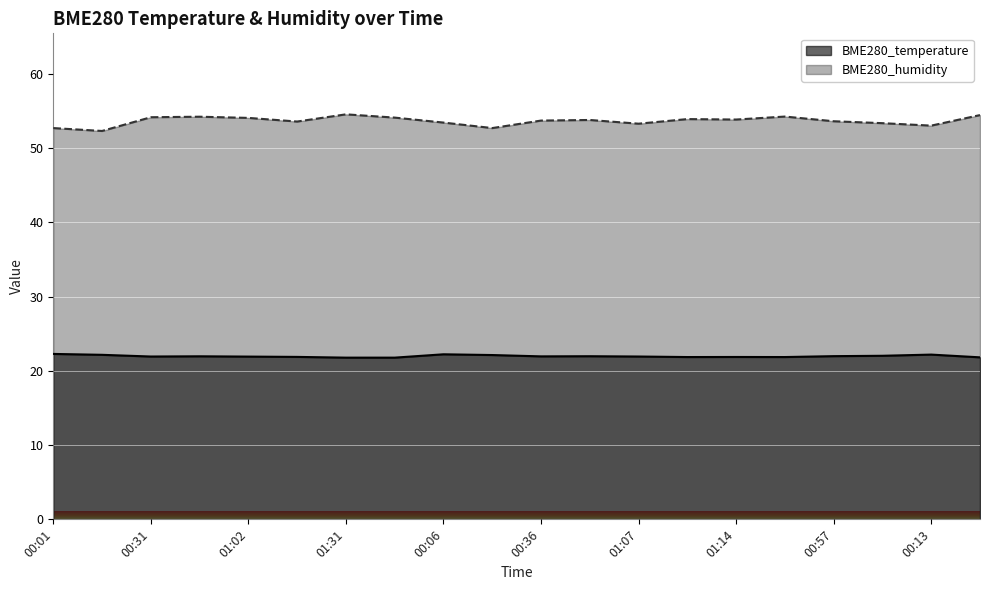

What is the sum of all BME280_humidity values?

1073.1